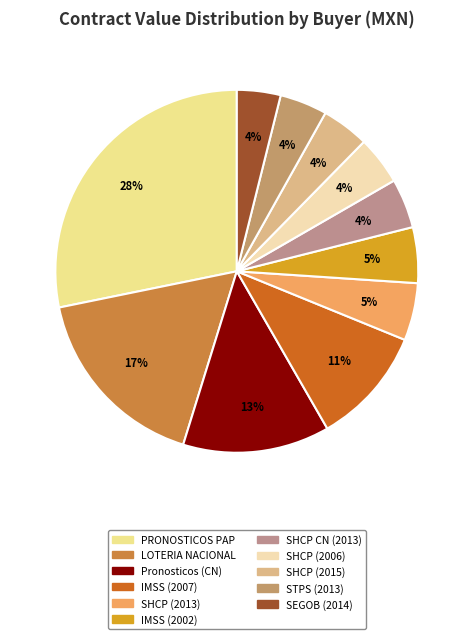

Does any single category account for the majority?

No